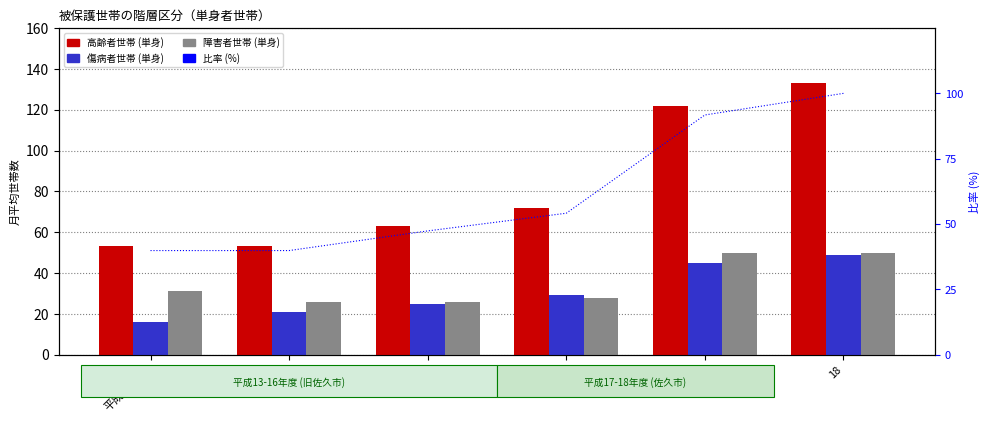

Is it true that 高齢者世帯 (単身) equals 15.3 at 15?

False